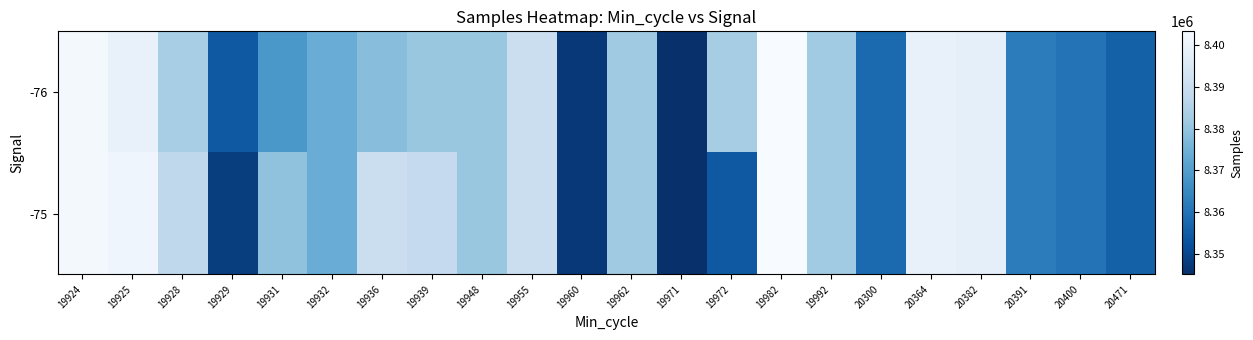

Which series changed the most between 19936 and 19992?

-75